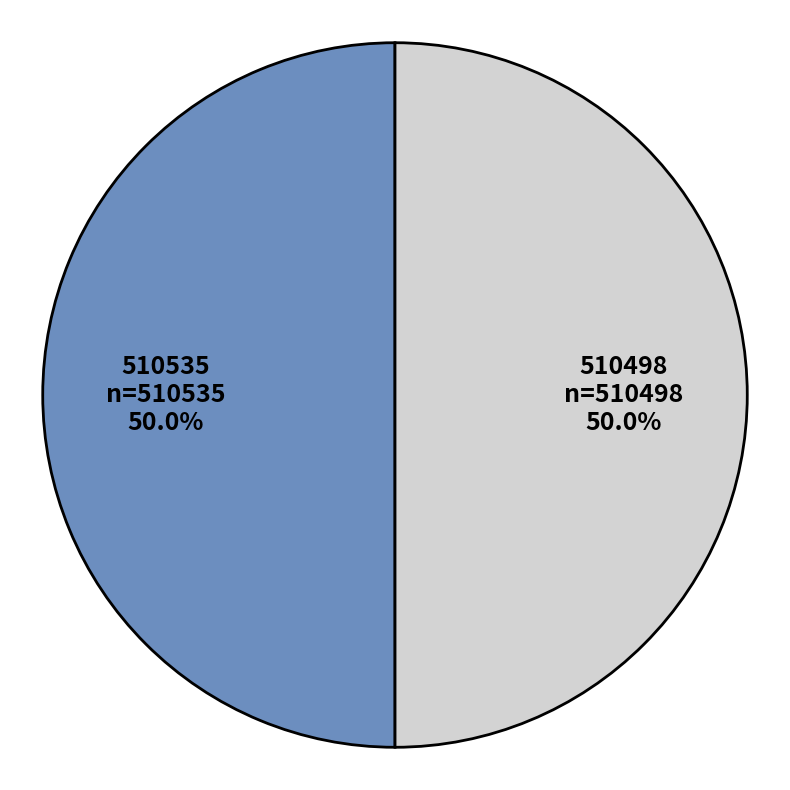

How much of the chart is everything except 510535?

50.0%